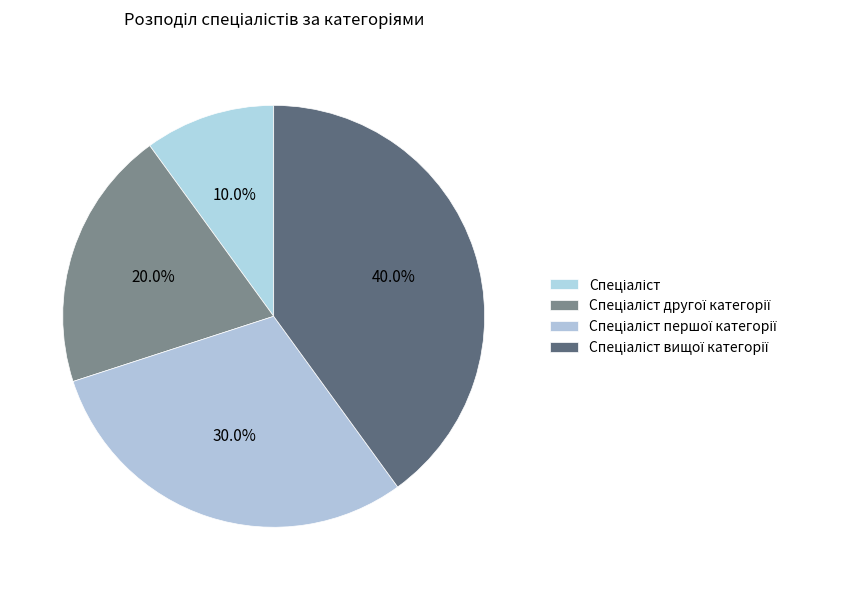

What is the ratio of the value at Спеціаліст другої категорії to the value at Спеціаліст першої категорії?

0.7